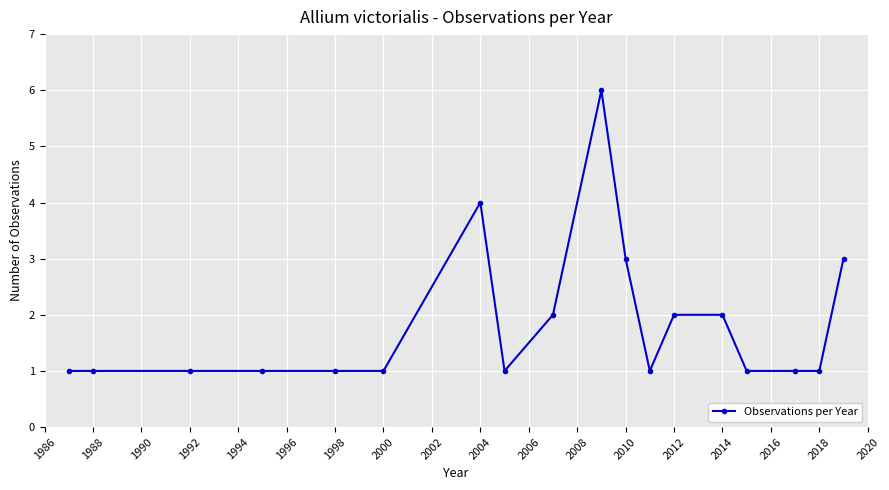

What is the greatest value displayed?

6